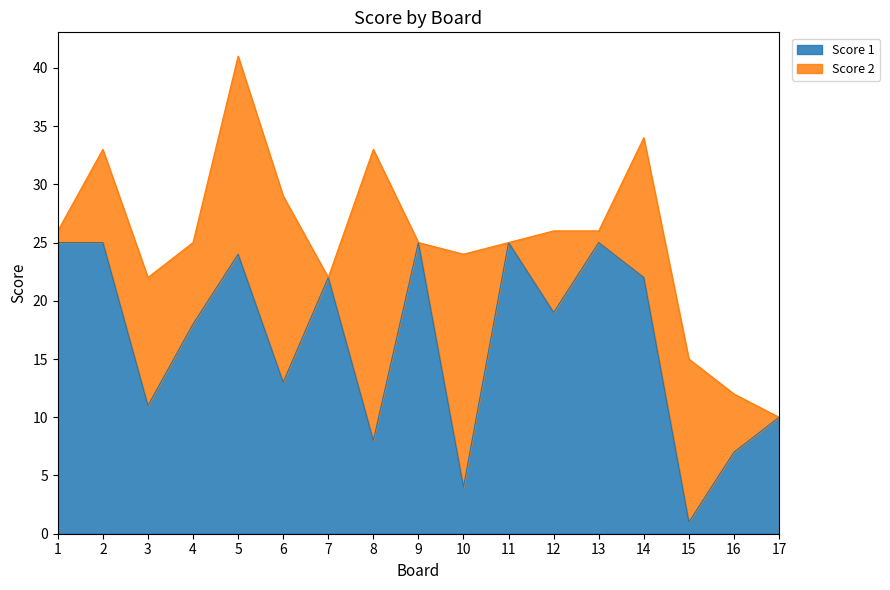

How many points are higher than both their immediate neighbors (excluding endpoints)?

5